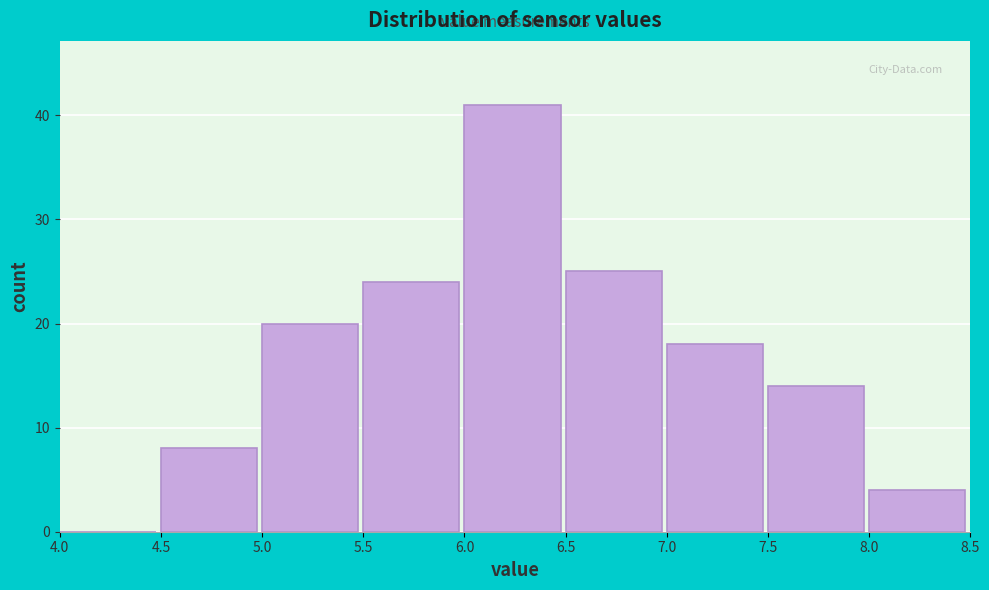

Reading left to right, list every bar in this chart as the range it spans on the x-axis followed by its height. The values are not printed on the chart, so give them approximately, as read against the axis.

4.0 to 4.5: 0
4.5 to 5.0: 8
5.0 to 5.5: 20
5.5 to 6.0: 24
6.0 to 6.5: 41
6.5 to 7.0: 25
7.0 to 7.5: 18
7.5 to 8.0: 14
8.0 to 8.5: 4